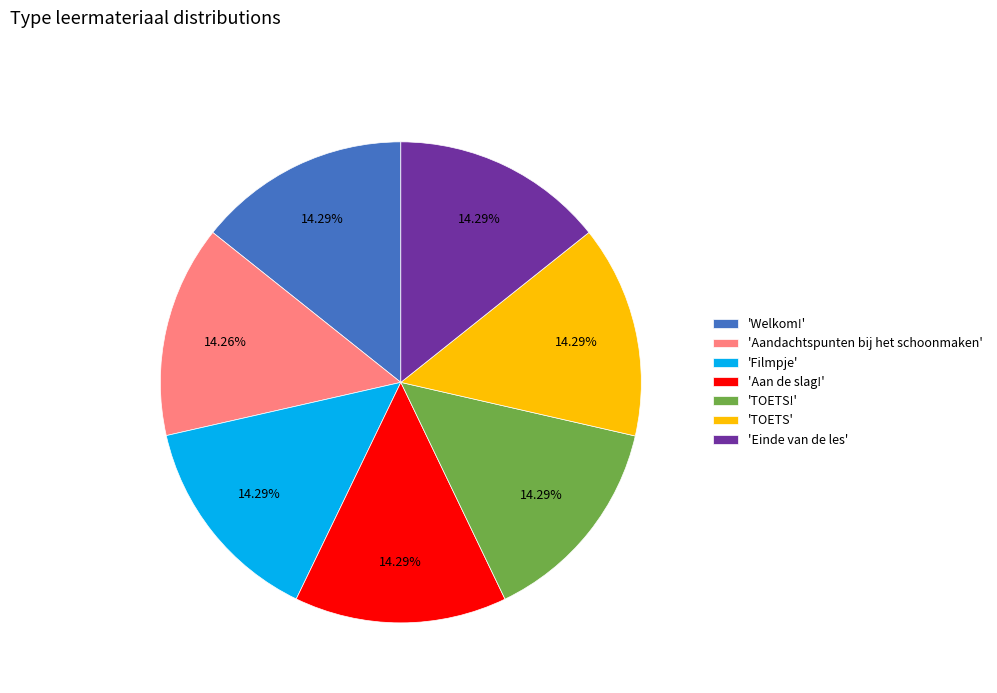

How many segments does this pie chart have?

7